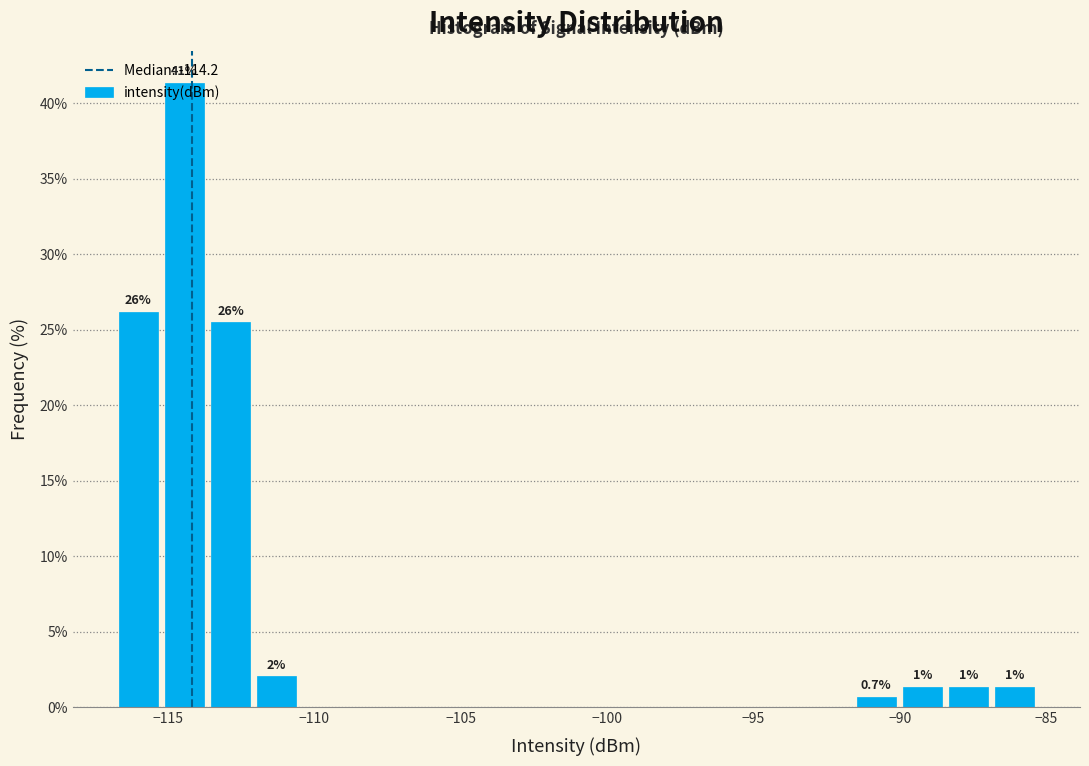

Read against the x-axis, roughly where is the centre of the tallest bar?

-114.5